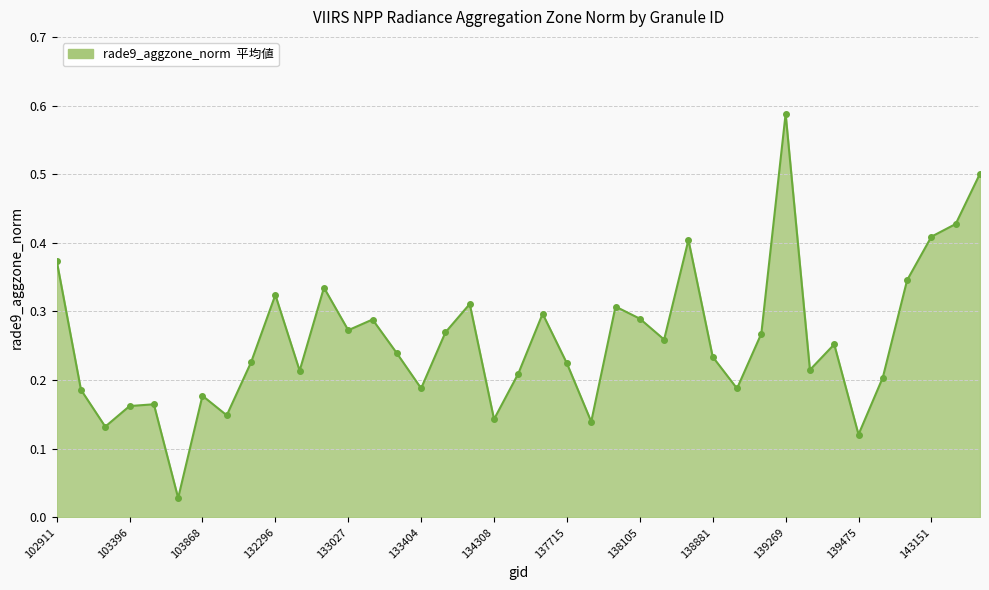

What is the difference between the second highest and minimum values?

0.5